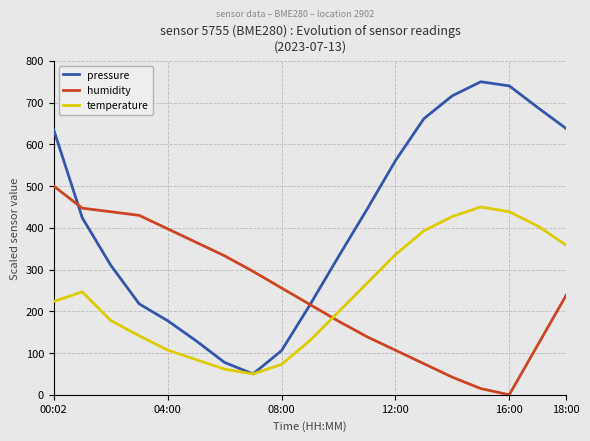

List the series in order of their peak value, lowest first.

temperature, humidity, pressure